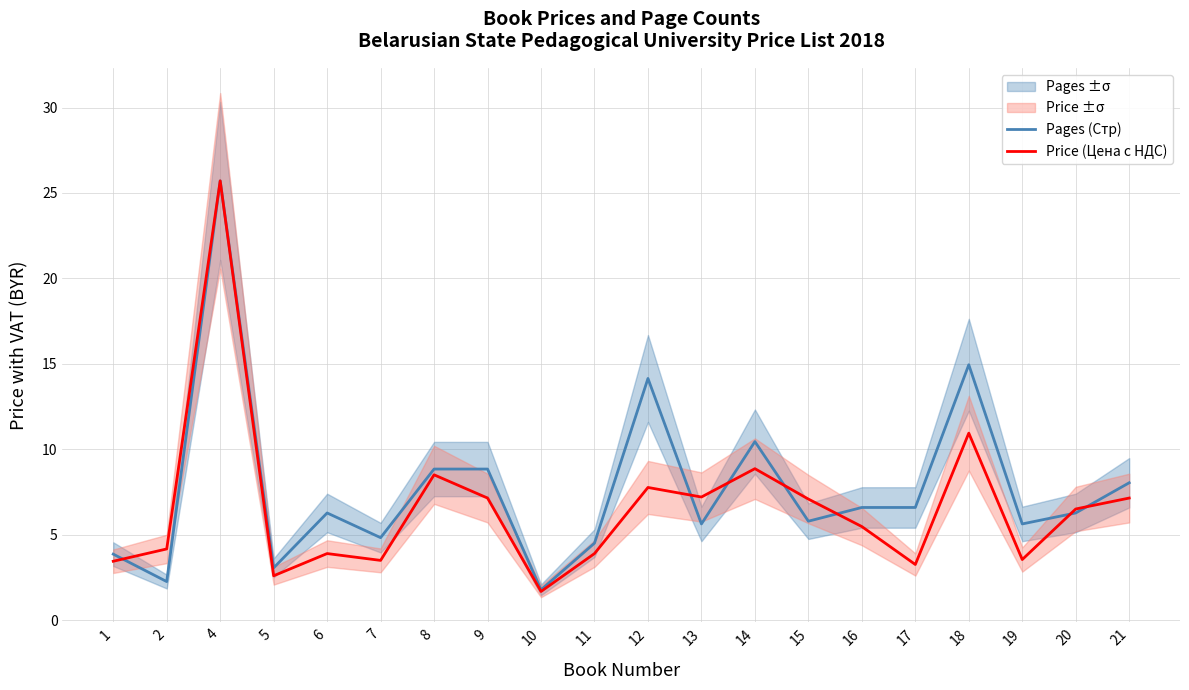

Where is the first local maximum for Price (Цена с НДС)?

4